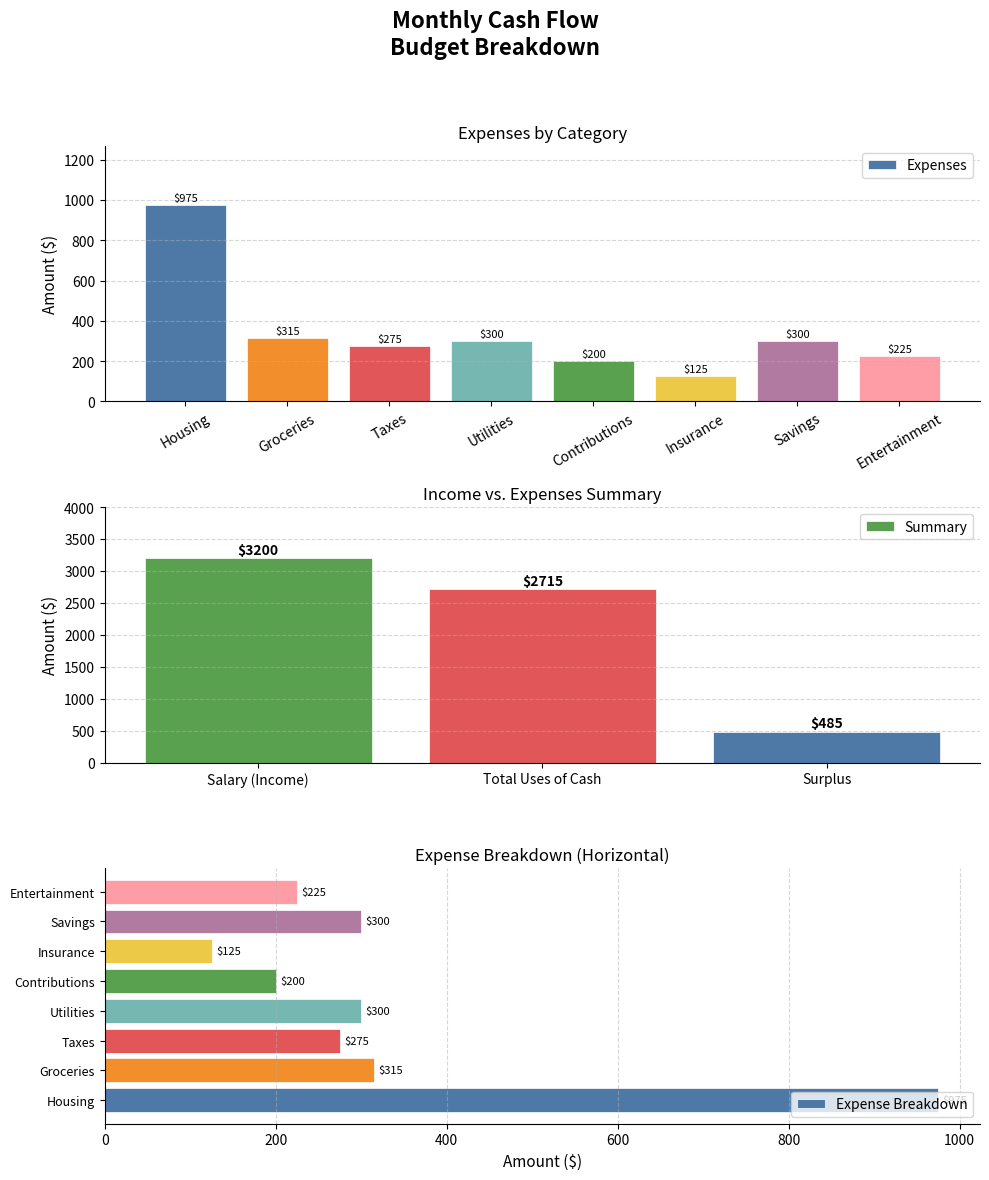

The value at Entertainment is 130. True or false?

False